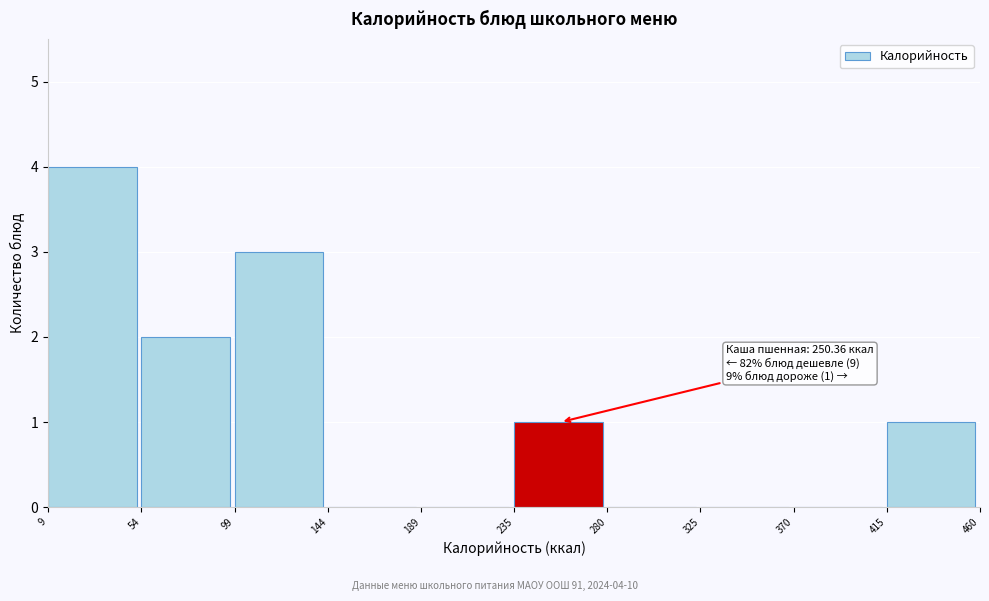

Which range on the x-axis has the tallest bar?

9 to 54